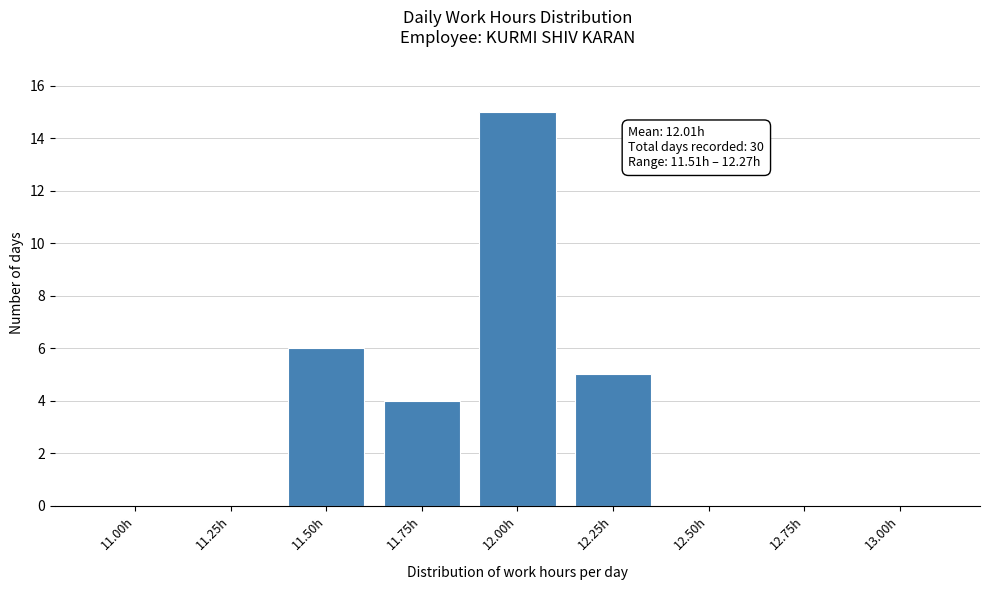

Reading left to right, transcribe all the data shown in this chart.

11.00h=0	11.25h=0	11.50h=6	11.75h=4	12.00h=15	12.25h=5	12.50h=0	12.75h=0	13.00h=0